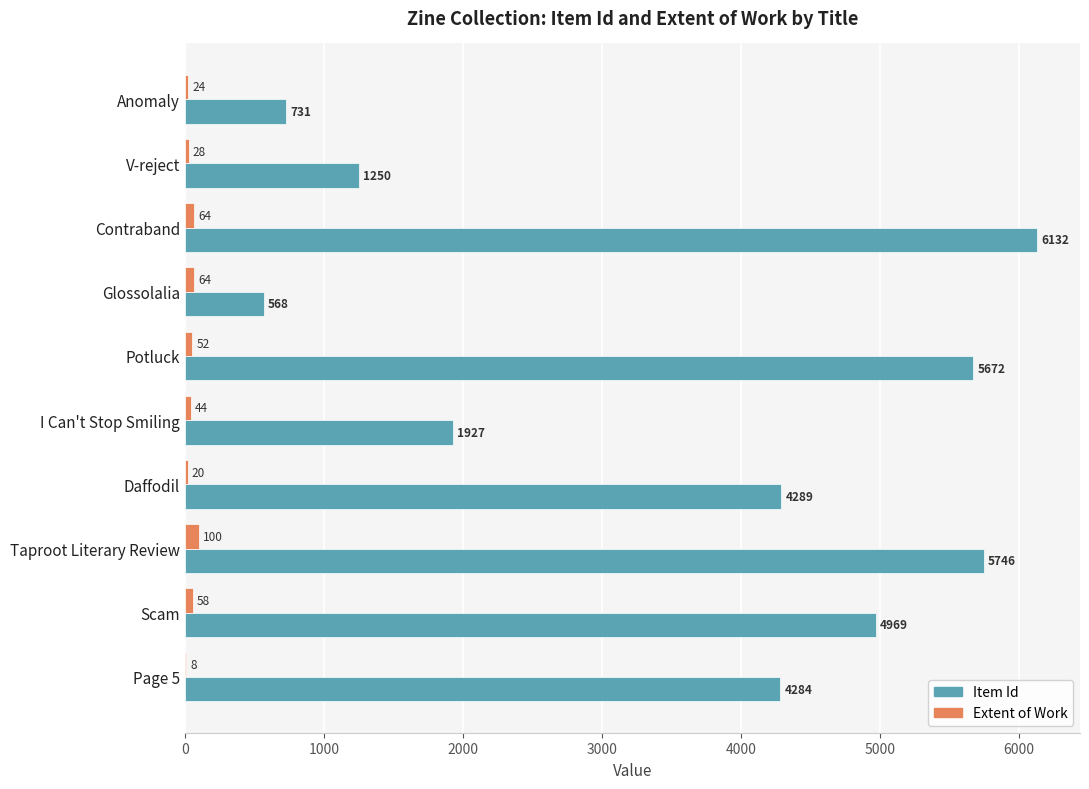

At which category is the sum across all series the highest?

Contraband